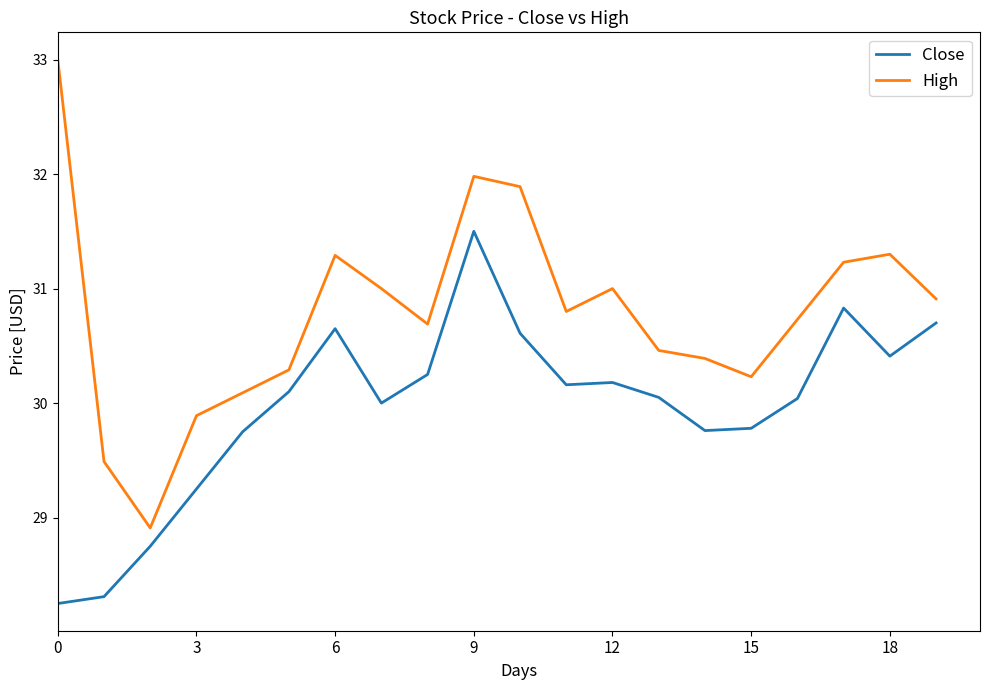

Which series has the widest spread of values?

High